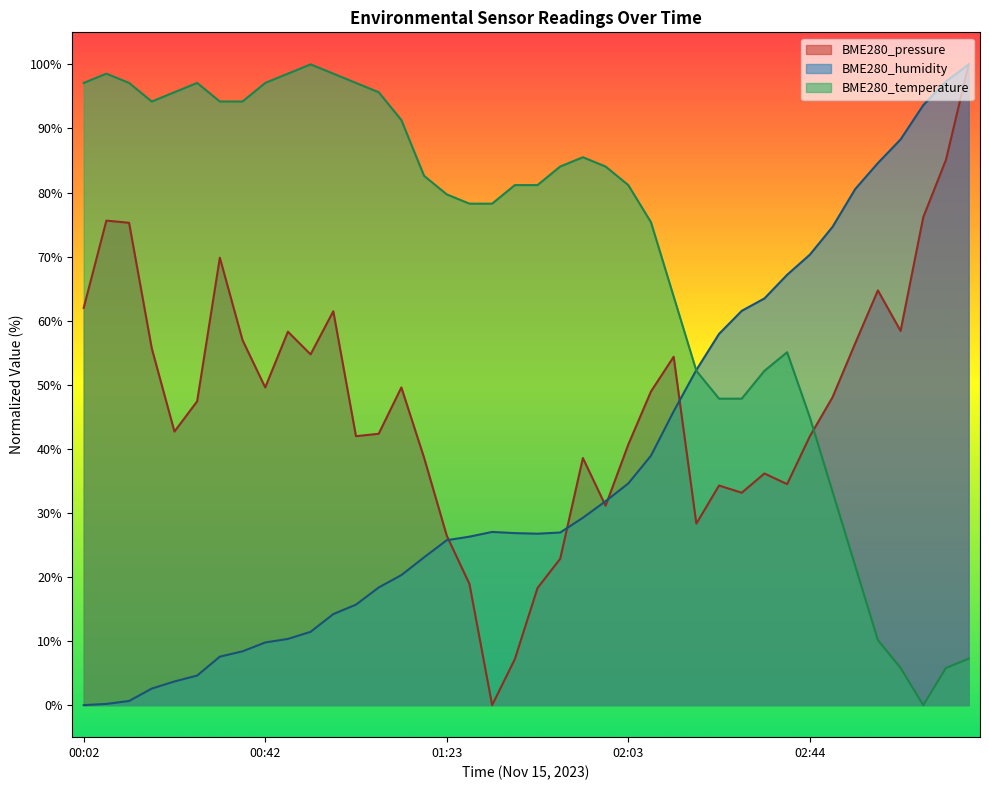

How many data points does each series have?

40